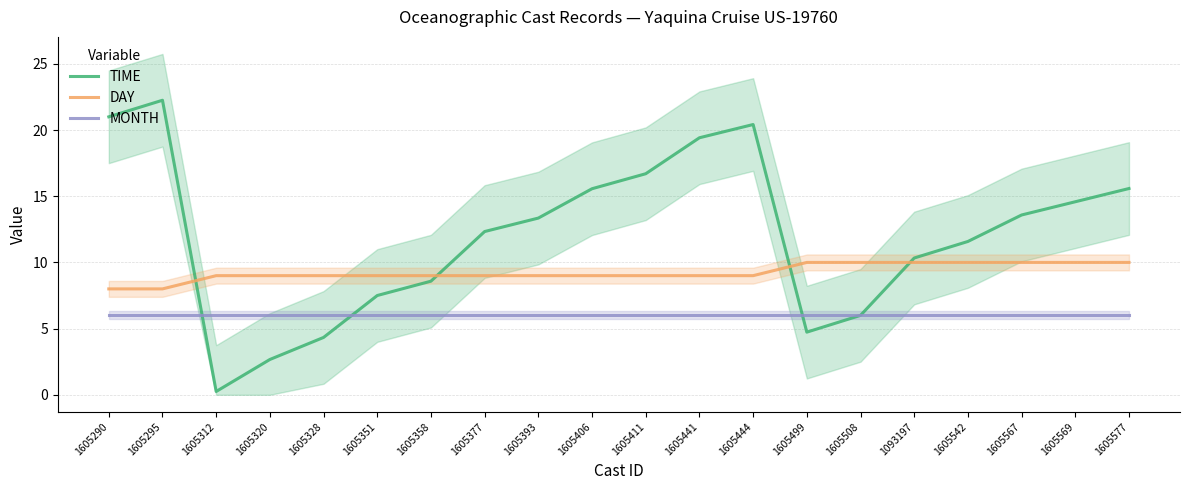

Rank the series by their maximum value, from highest to lowest.

TIME, DAY, MONTH